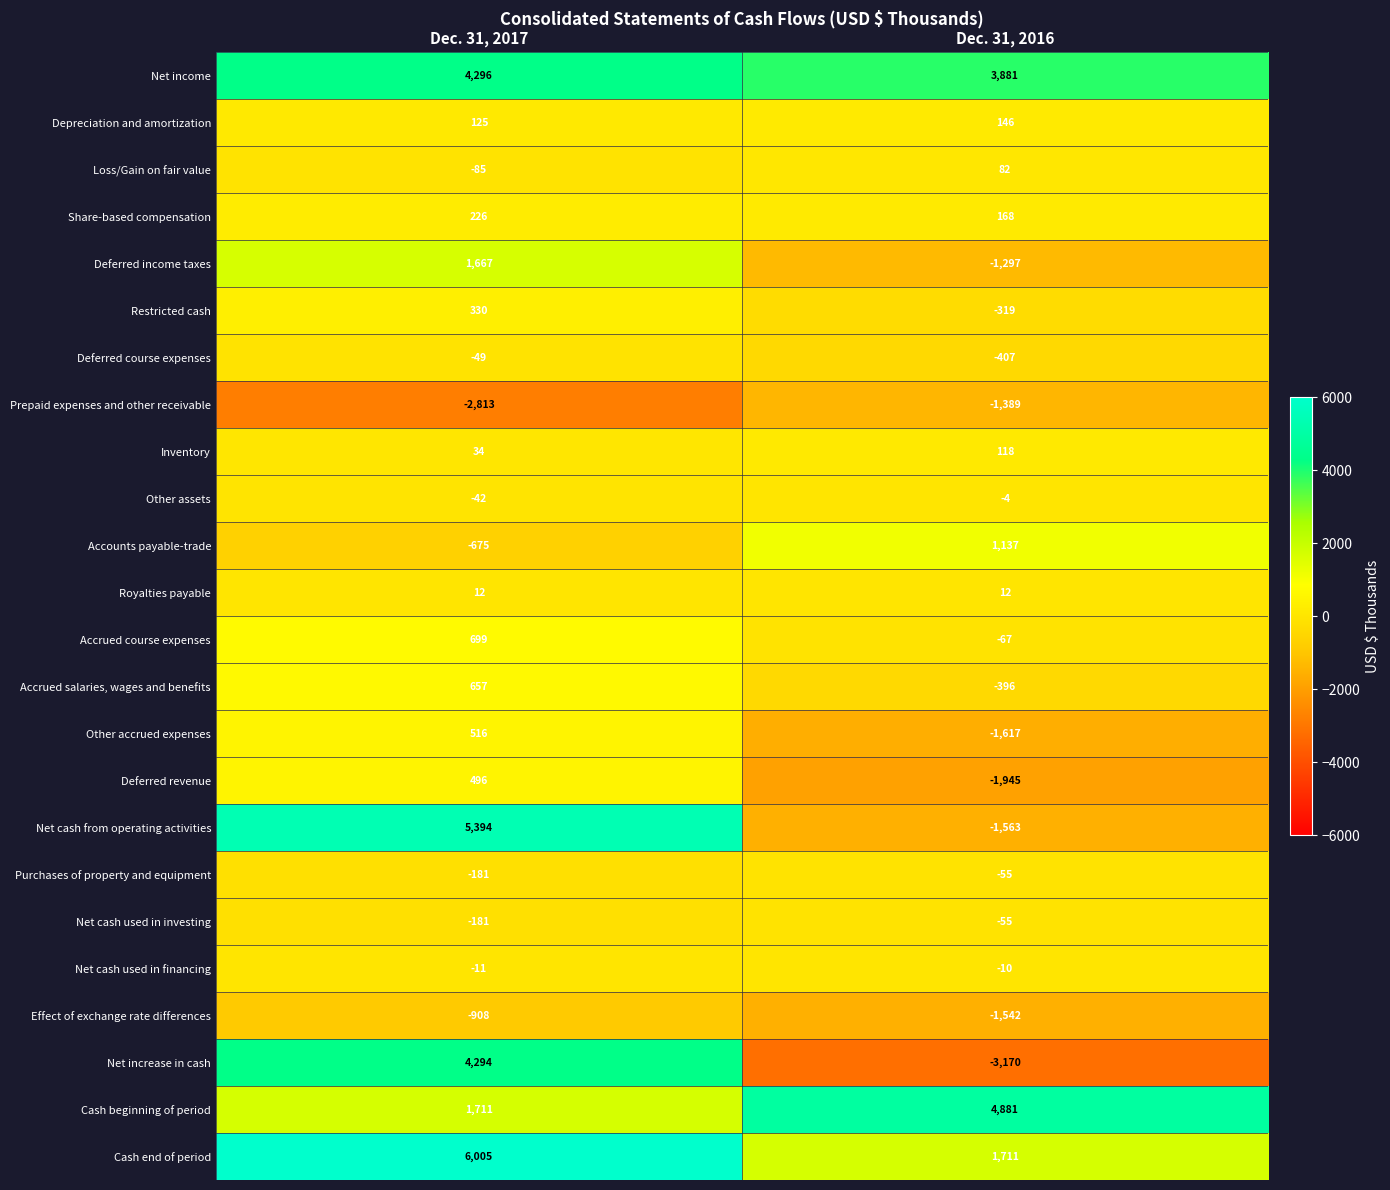

Read the Share-based compensation value at Dec. 31, 2017, to the nearest 5.

225